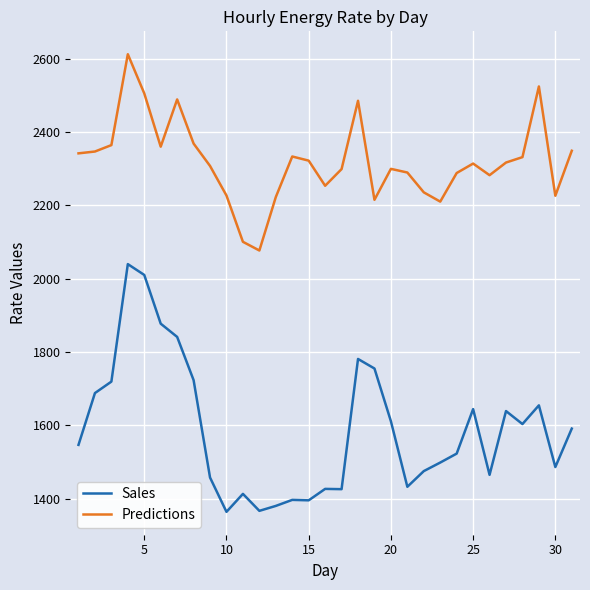

What is the difference between the maximum and minimum values in the Sales series?

675.6